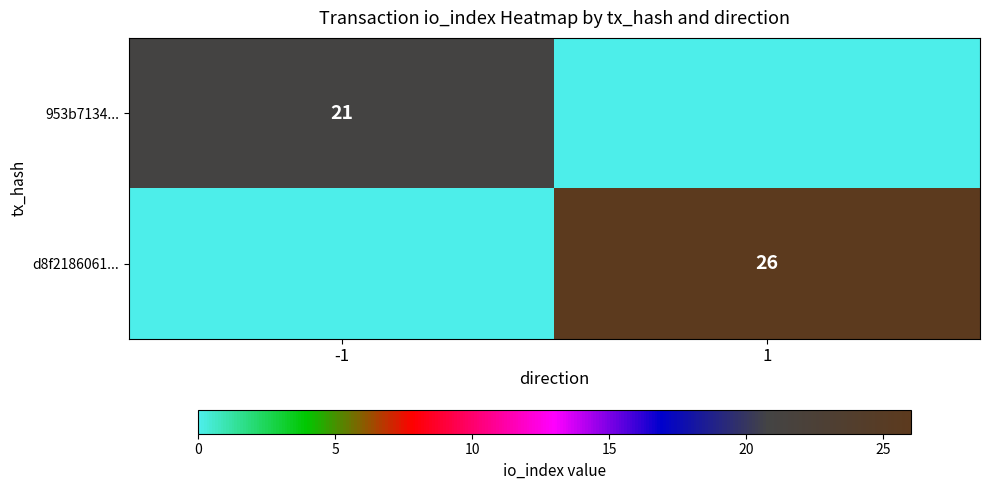

Is the value of 953b7134... at -1 greater than the value of d8f2186061... at 1?

No